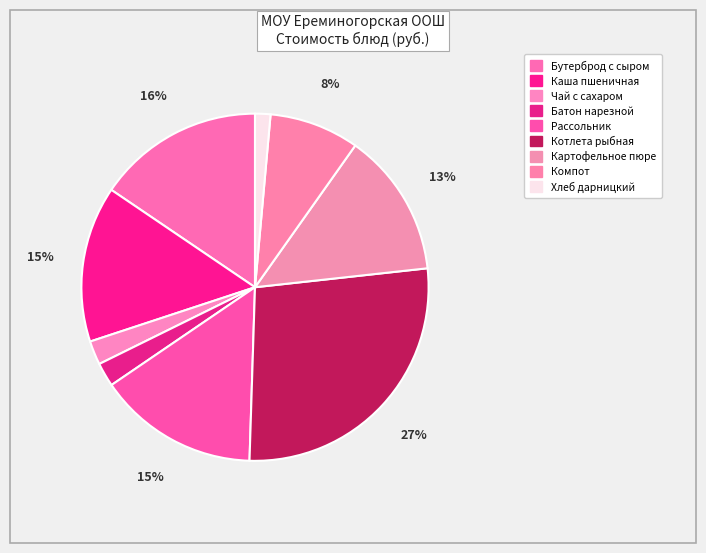

Count the number of slices in the pie.

9